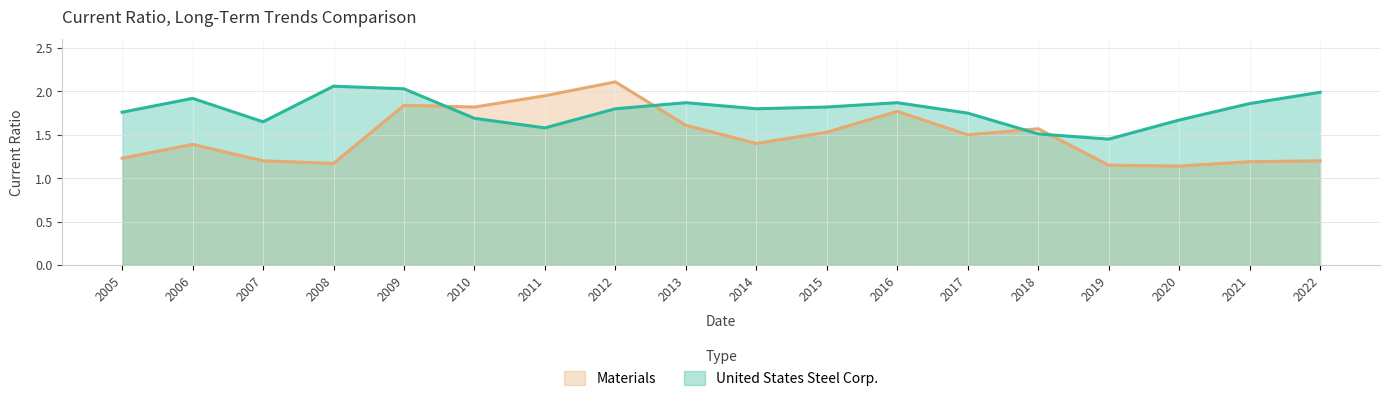

Between which two adjacent categories do Materials and United States Steel Corp. first intersect?

2009 and 2010